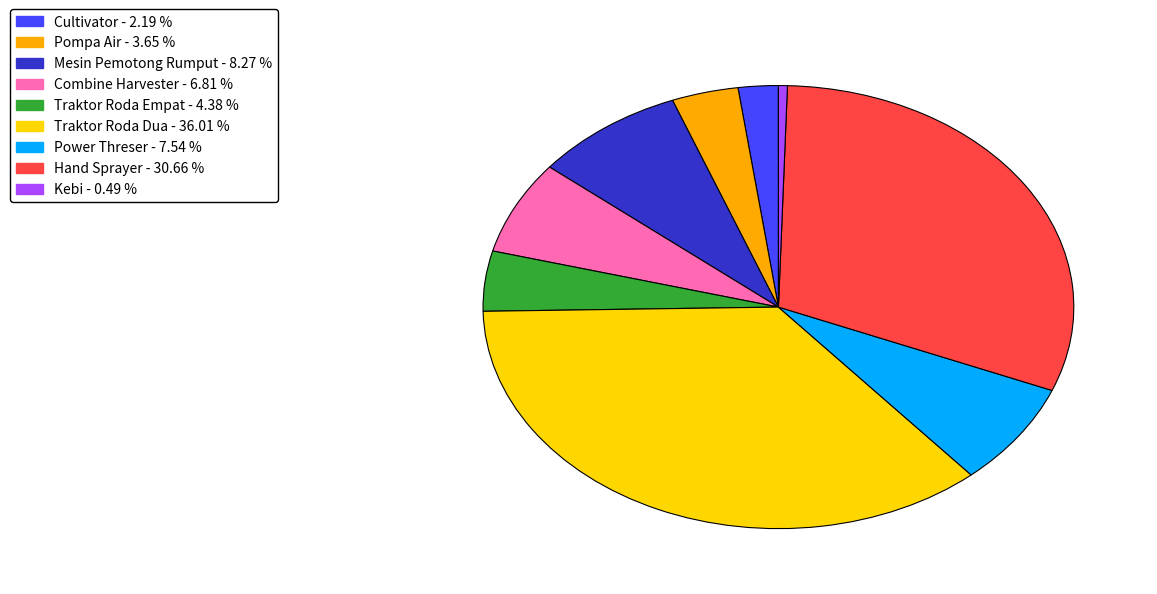

Is there a majority slice in this chart?

No